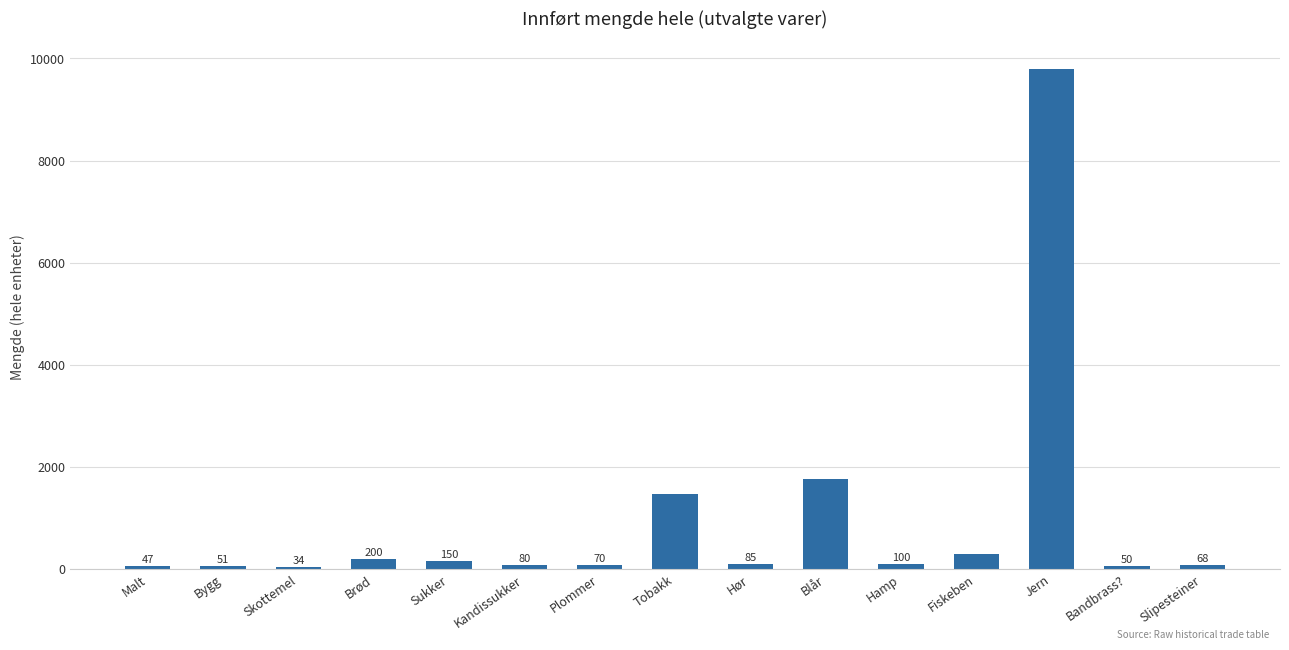

True or false: the data shows 47 at Malt.

True